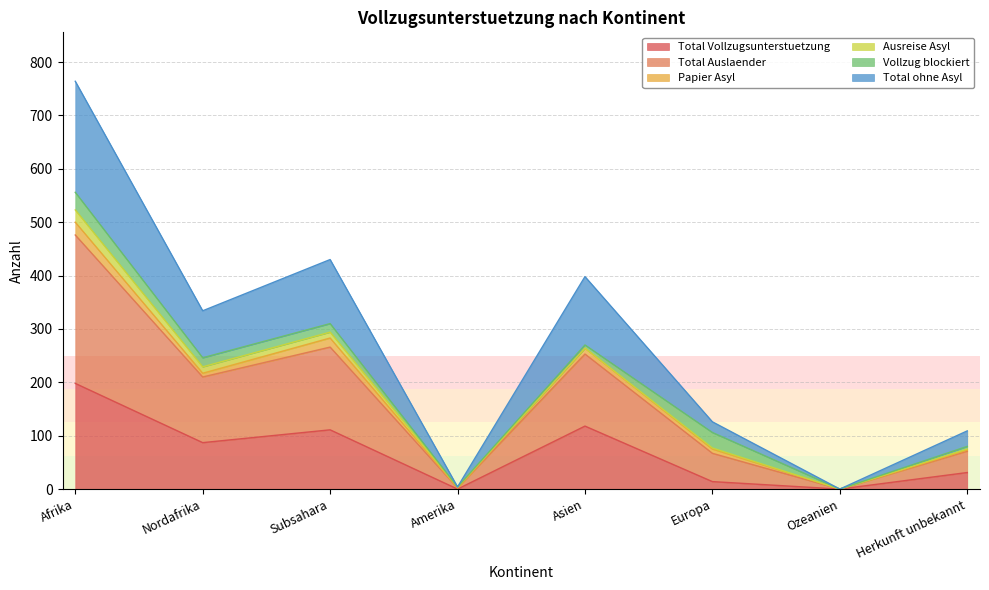

Which category has the highest value across all series?

Afrika